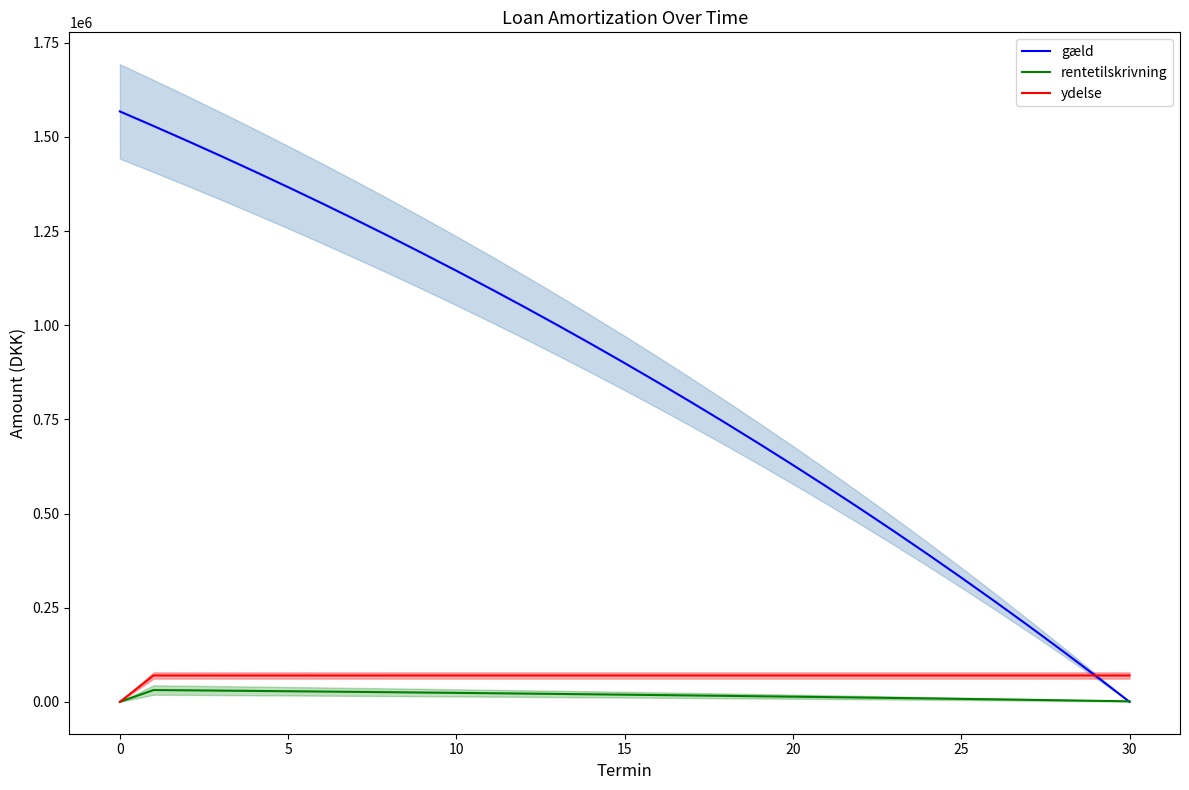

True or false: rentetilskrivning and ydelse intersect in this chart.

False